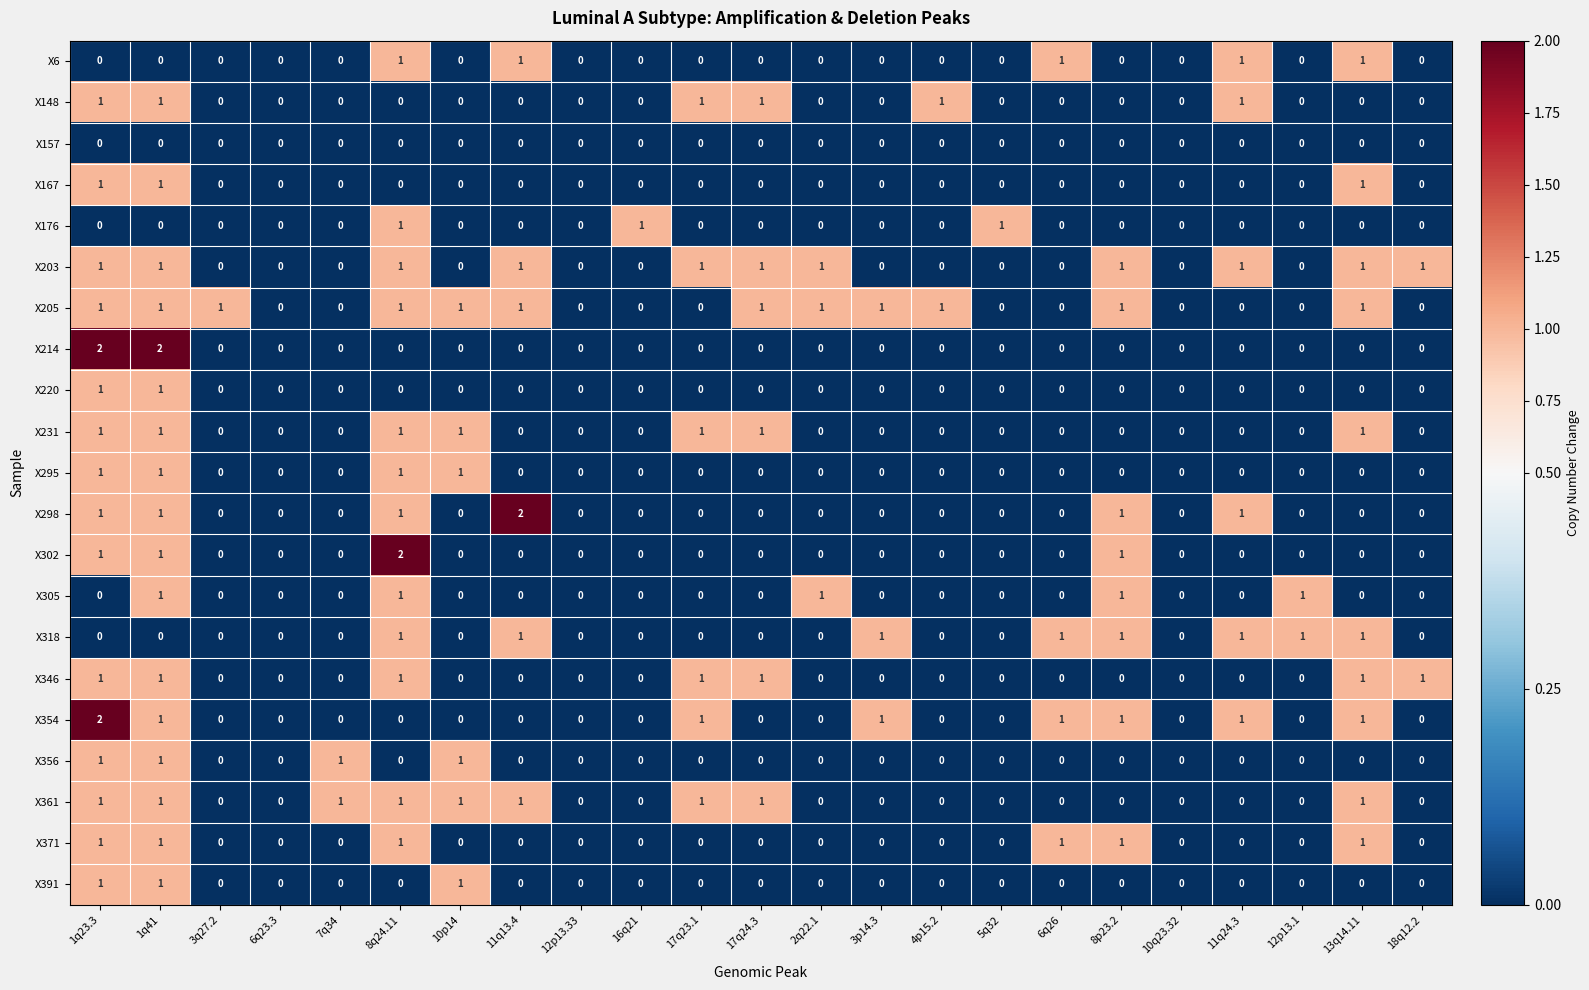

What is the total value across all series at 1q23.3?

18